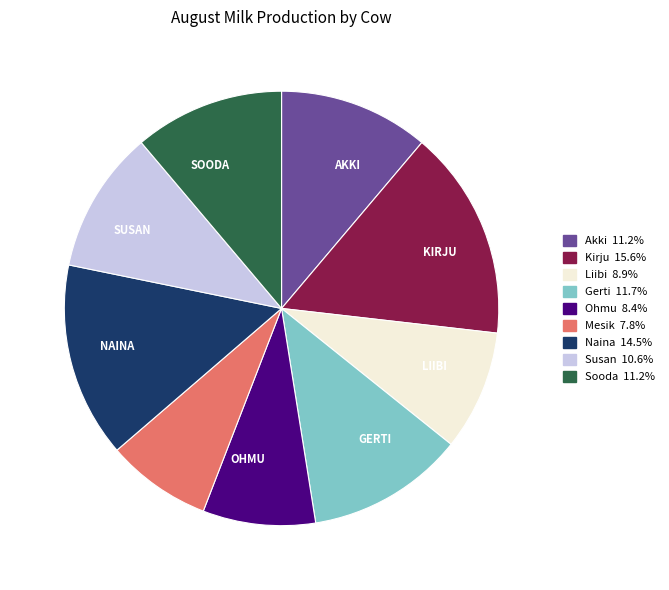

Is there a majority slice in this chart?

No